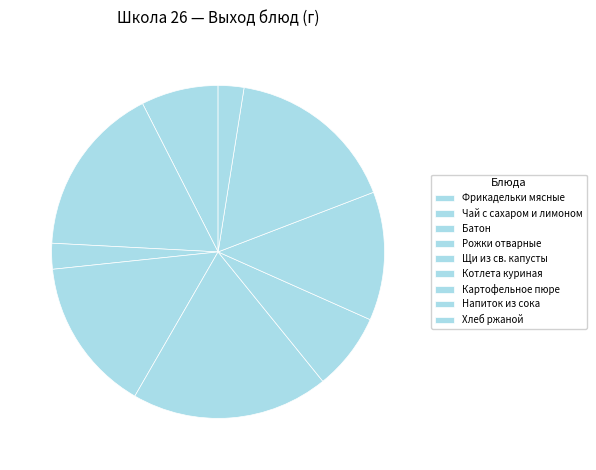

Is Щи из св. капусты the majority of the pie?

No